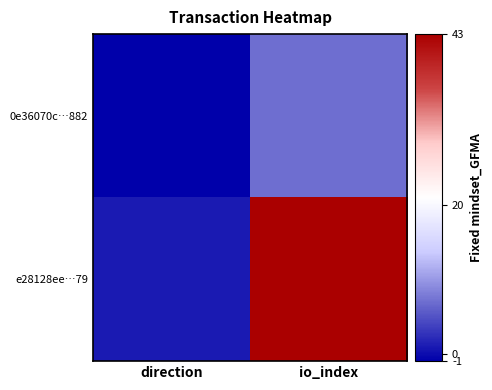

Reading left to right, extract all data points from this chart.

0e36070c…882: direction=-1	io_index=7
e28128ee…79: direction=1	io_index=43